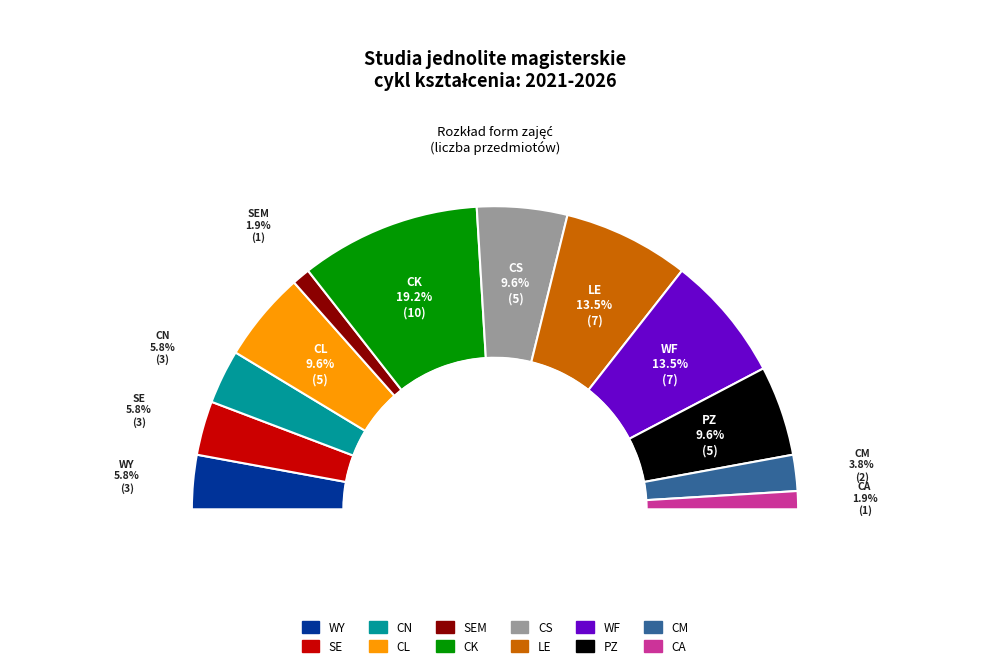

How many segments does this pie chart have?

12